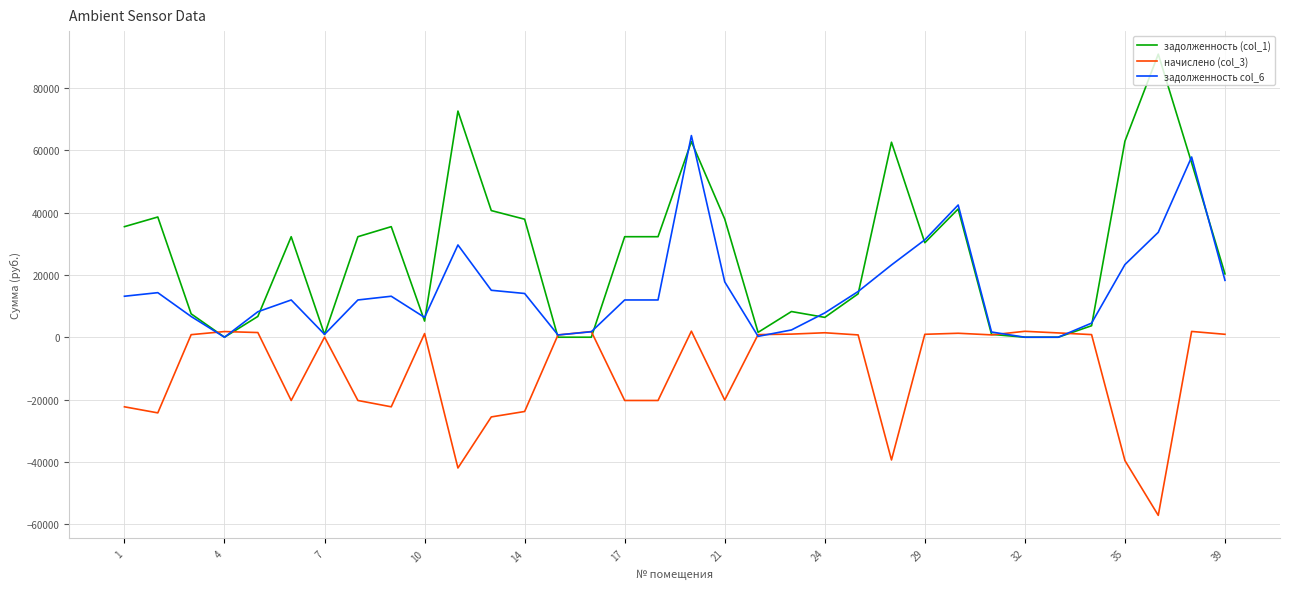

True or false: задолженность col_6 has more than 0 interior local peaks.

True